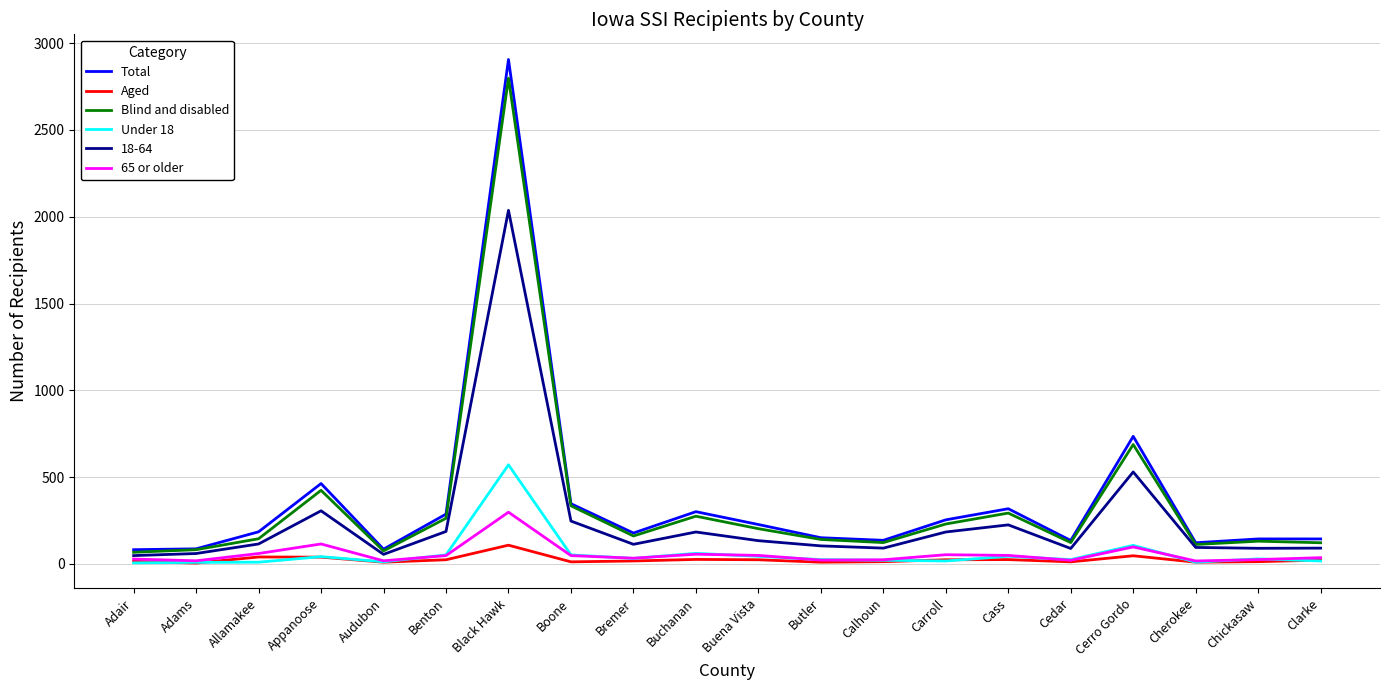

Which series has the widest spread of values?

Total